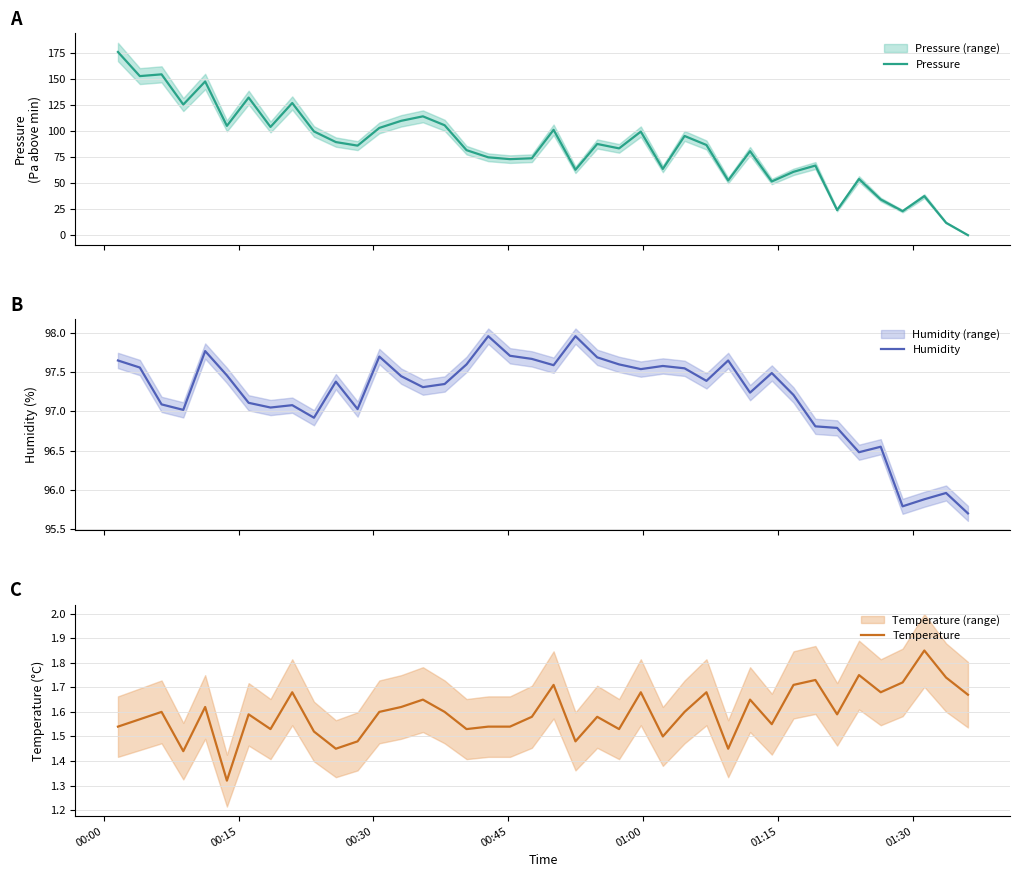

What is the sum of all Temperature values?

63.9